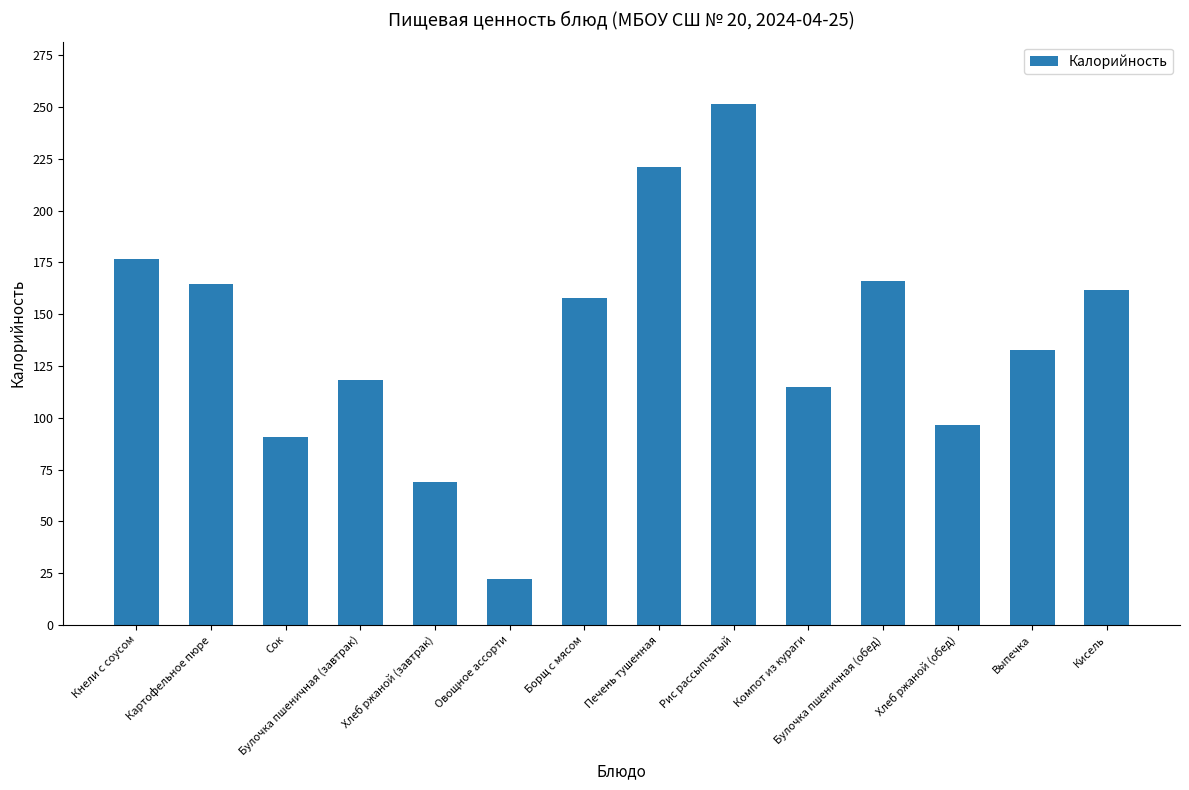

What is the label of the 3rd bar from the right?

Хлеб ржаной (обед)